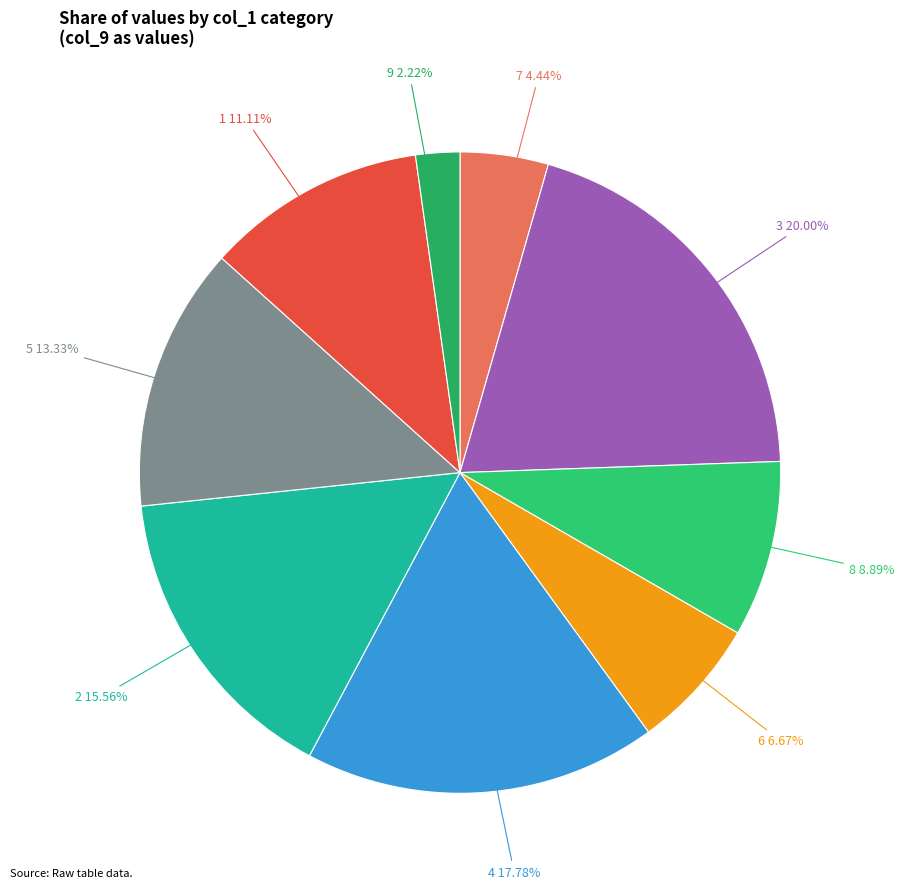

Is there any slice that represents more than half of the pie?

No